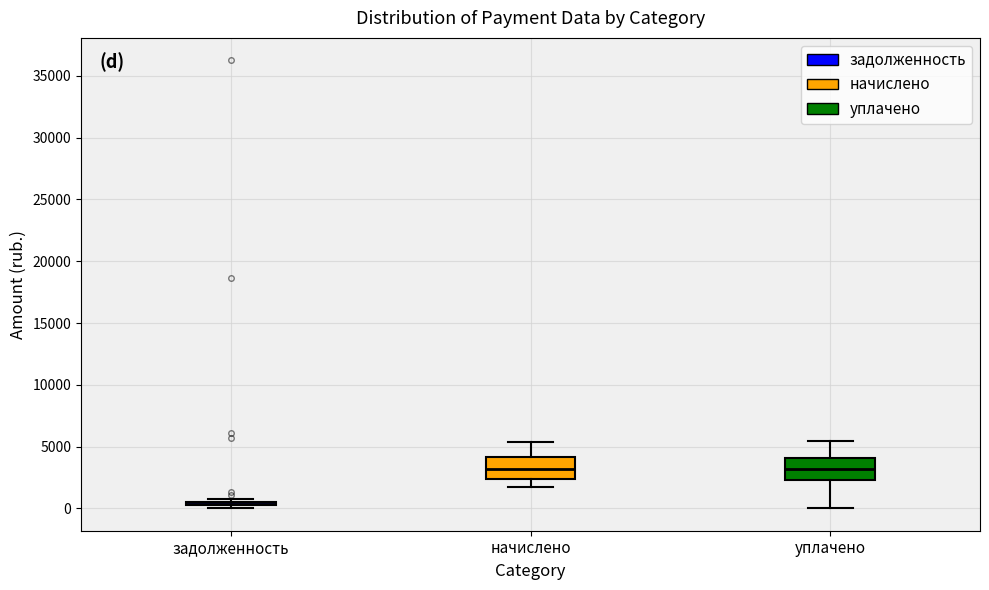

Reading left to right, transcribe this box plot: for each box, give where its median line is, the range the box spans, and where its two whiskers end, as read against the y-axis. The values are not printed on the chart, so give them approximately, as read against the axis.

задолженность: box collapsed to a line at 500, whiskers 0 to 500
начислено: median 3000, box 2500 to 4000, whiskers 1500 to 5500
уплачено: median 3000, box 2500 to 4000, whiskers 0 to 5500